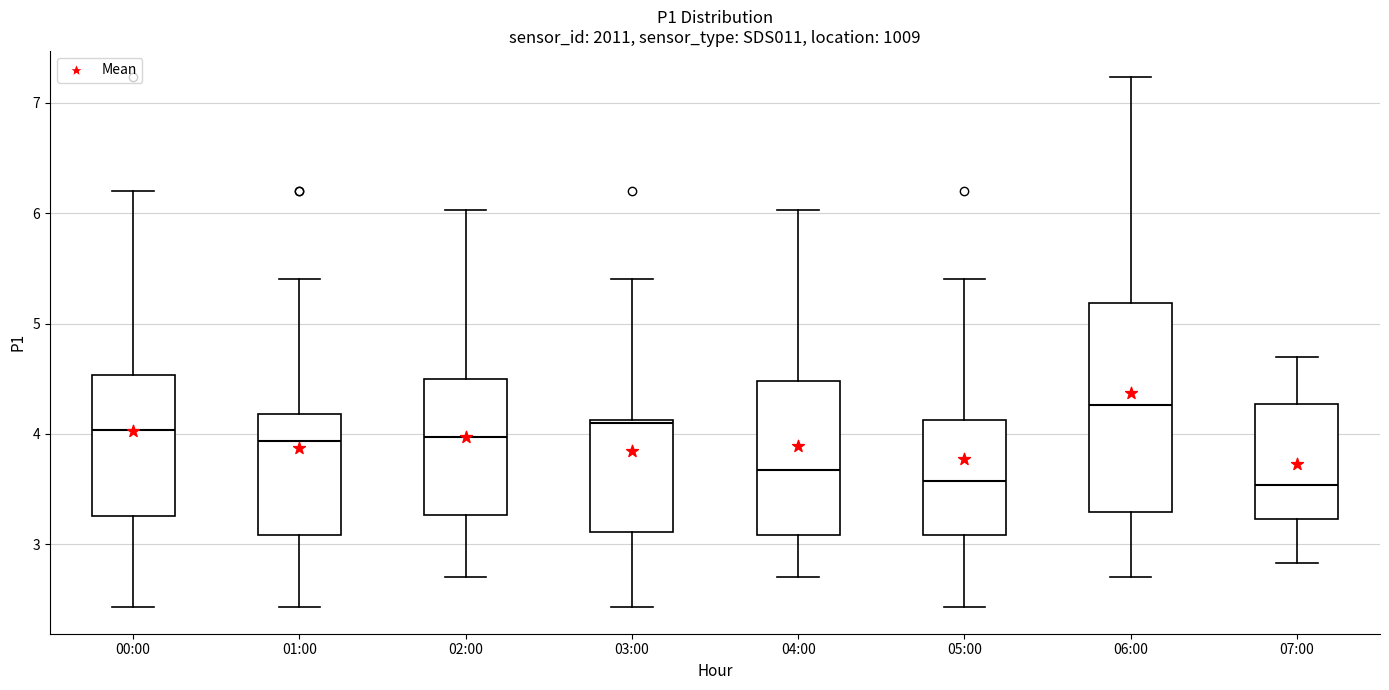

Where is the lower edge of the box for 06:00 on the y-axis? The values are not printed on the chart, so give them approximately, as read against the axis.

3.3